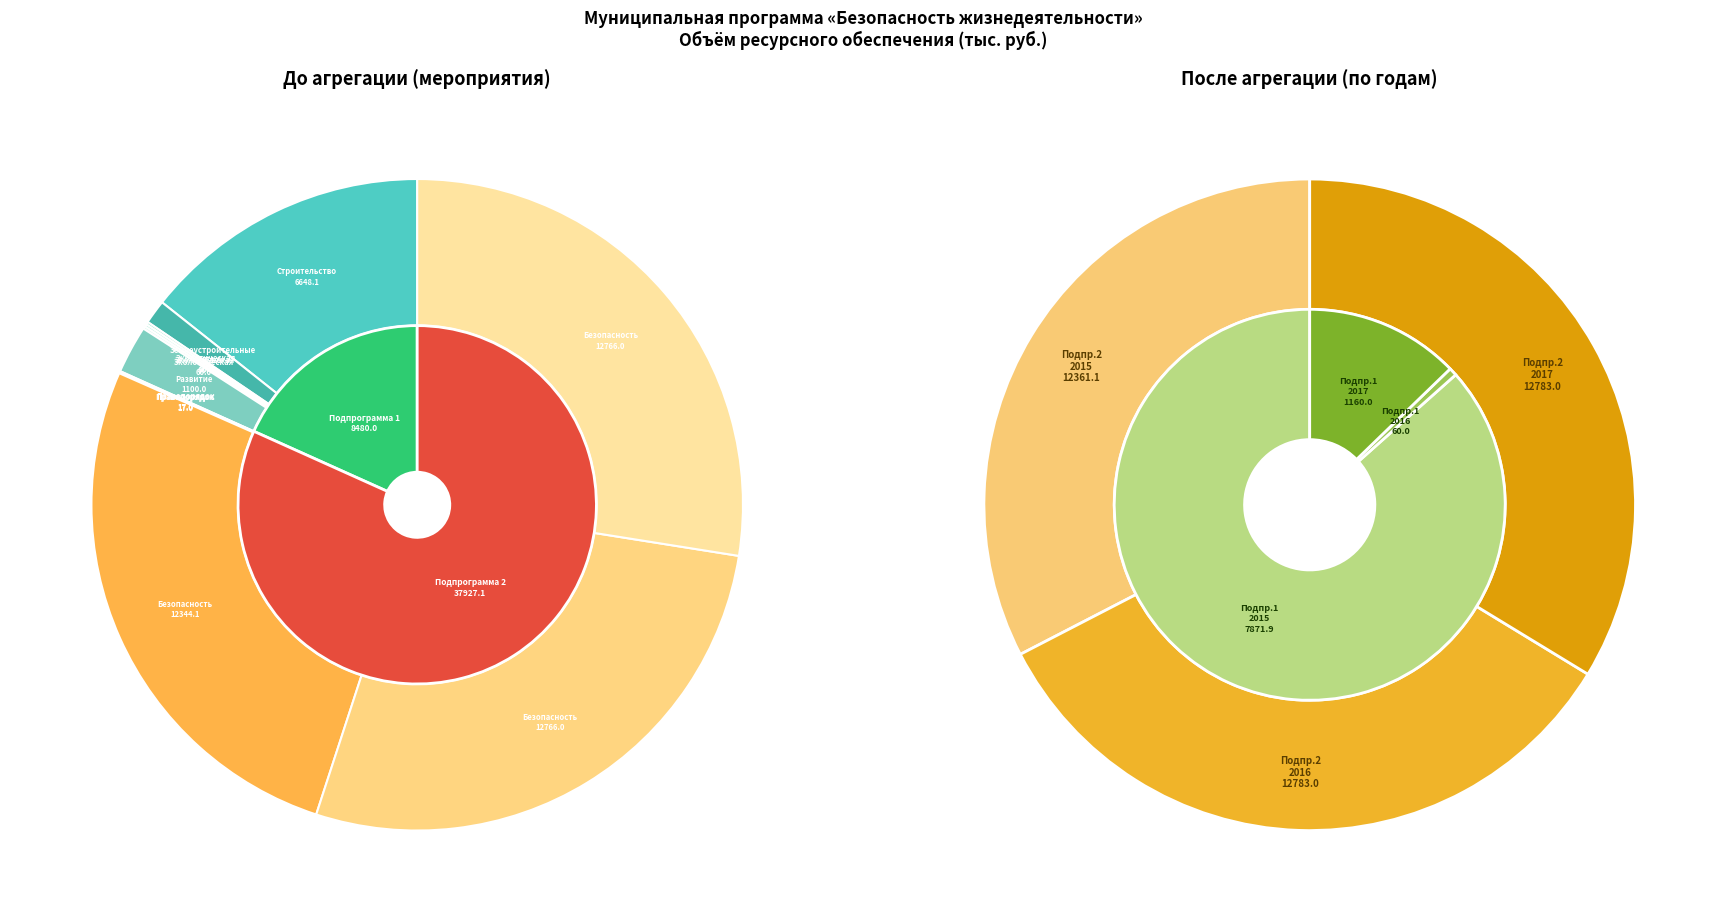

What percentage is the 2016 slice, to the nearest percent?

1%